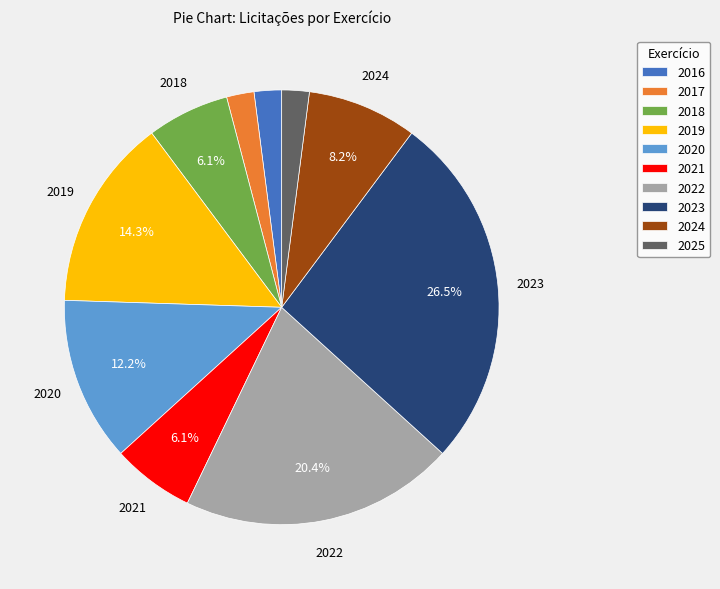

Do 2020 and 2024 together represent more than half of the pie?

No